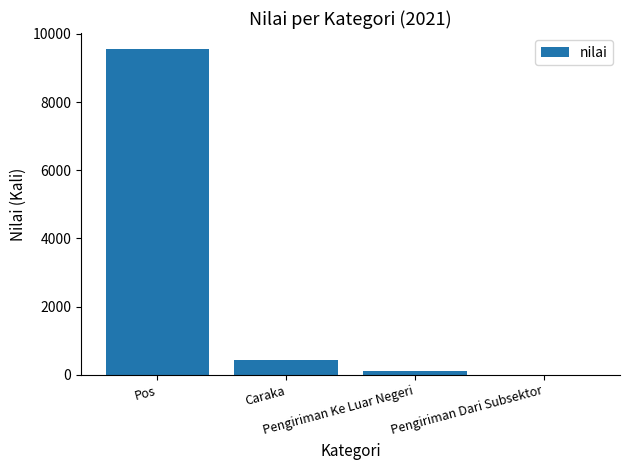

What is the maximum value shown in the chart?

9550